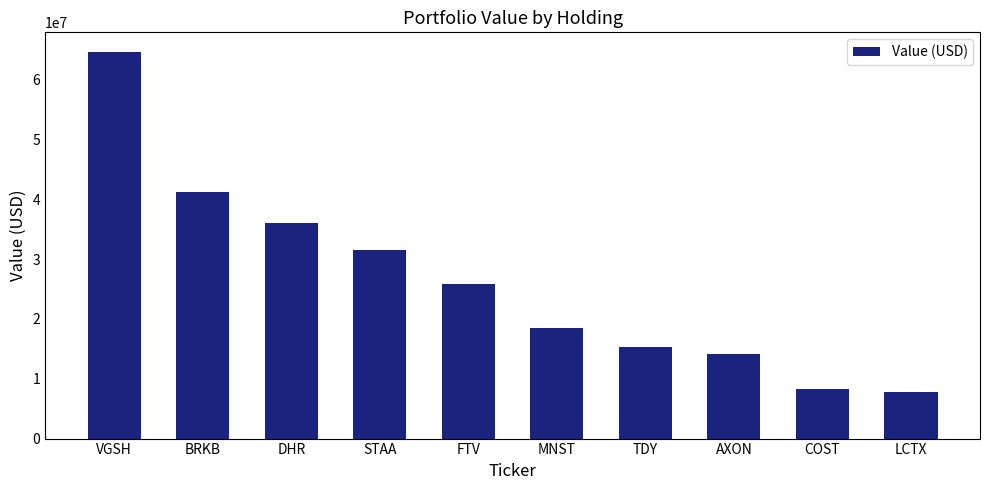

How many series are shown in this chart?

1